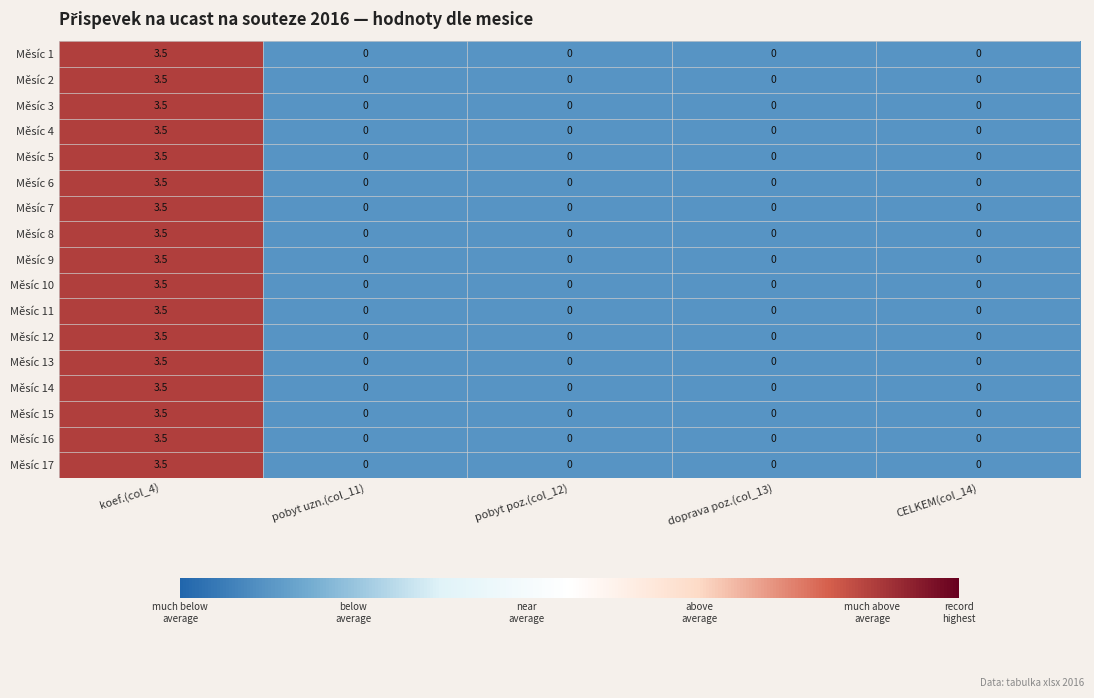

The Měsíc 4 series shows 0.0 at CELKEM(col_14). True or false?

True